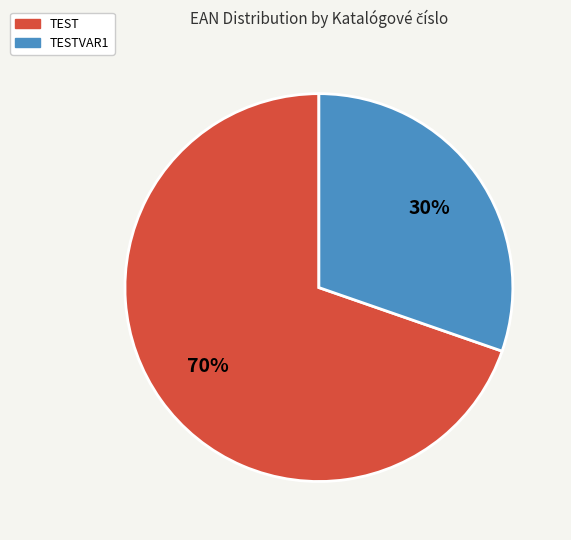

Which slice represents more than half of the pie?

TEST